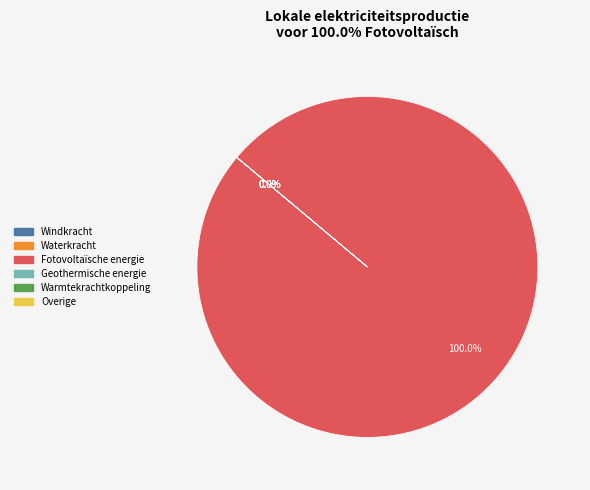

Is it true that Warmtekrachtkoppeling is 9% of the pie?

False